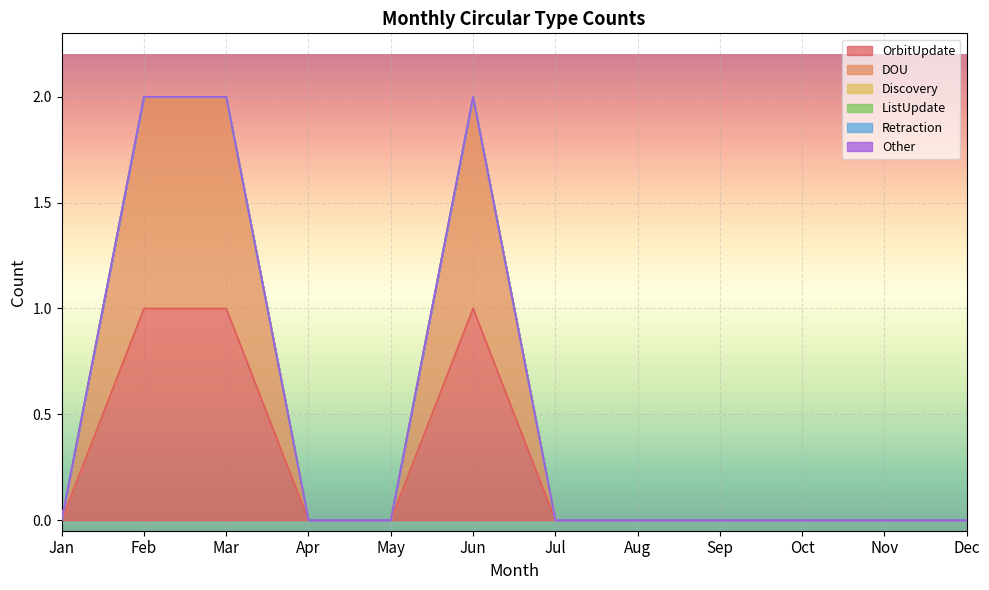

Does the chart display data point markers on the line(s)?

No